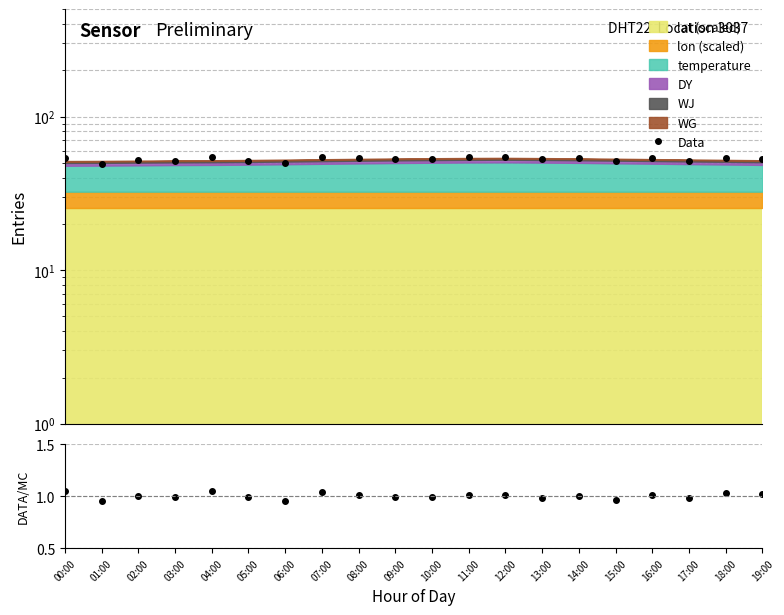

At which label does DATA/MC first exceed 1?

00:00